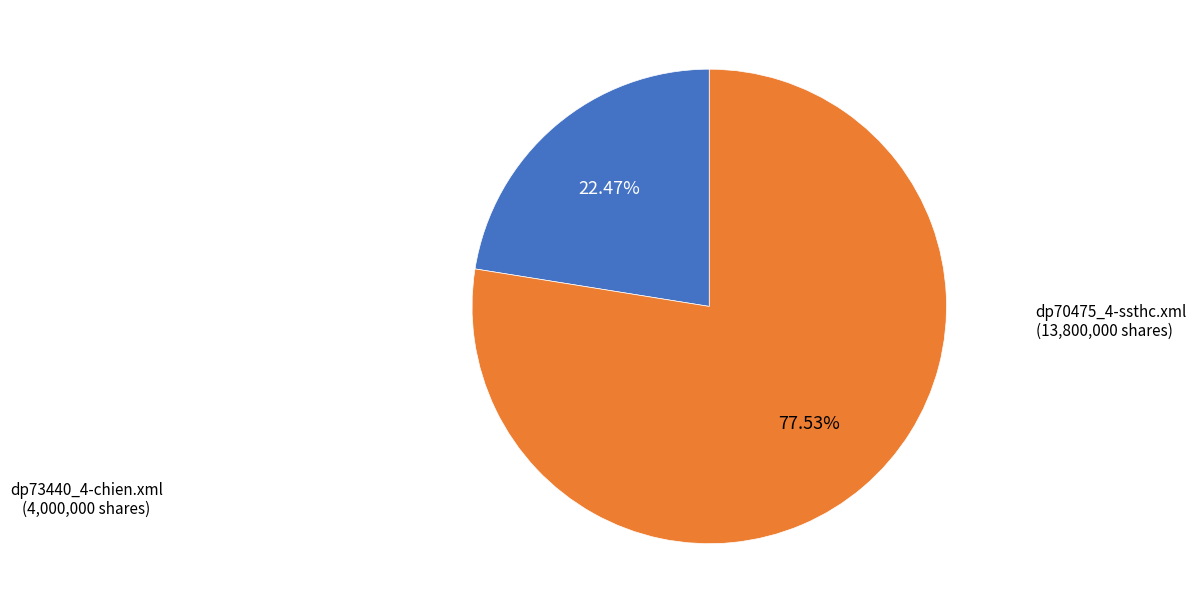

Is there any slice that represents more than half of the pie?

Yes